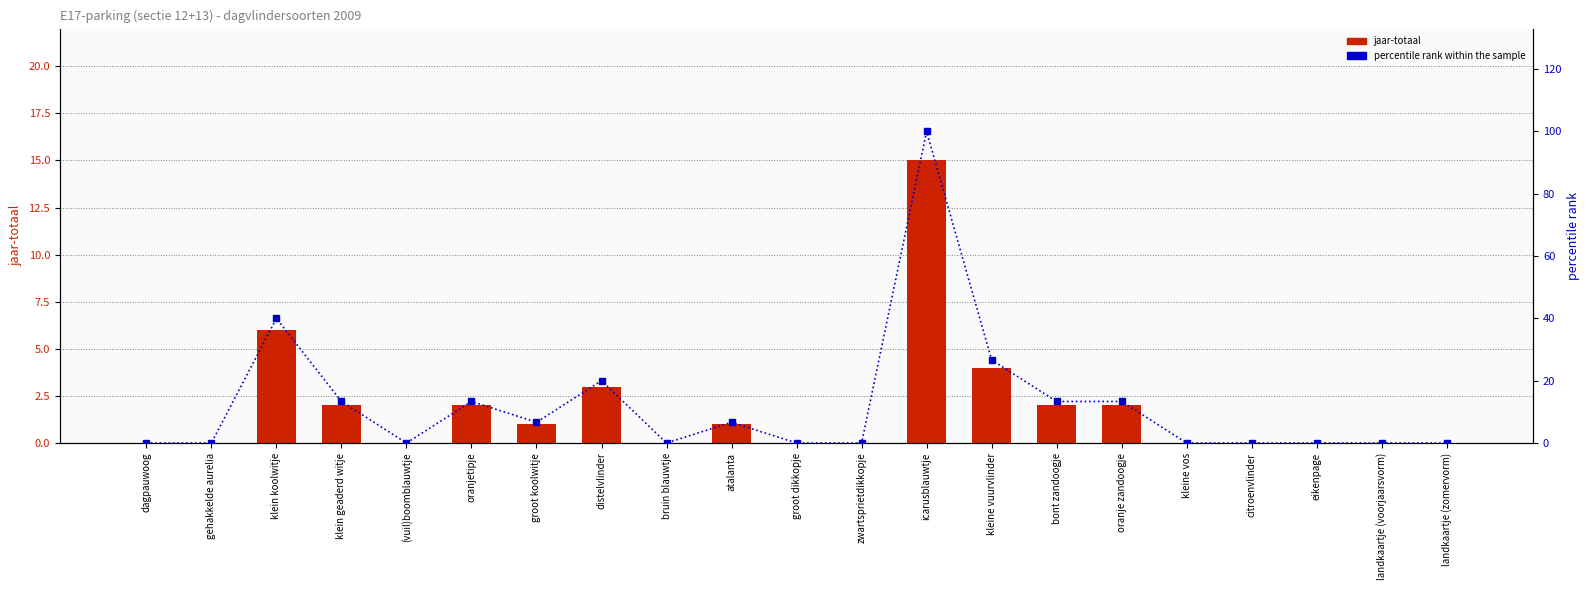

Between icarusblauwtje and landkaartje (zomervorm), which series saw the biggest shift?

percentile rank within the sample